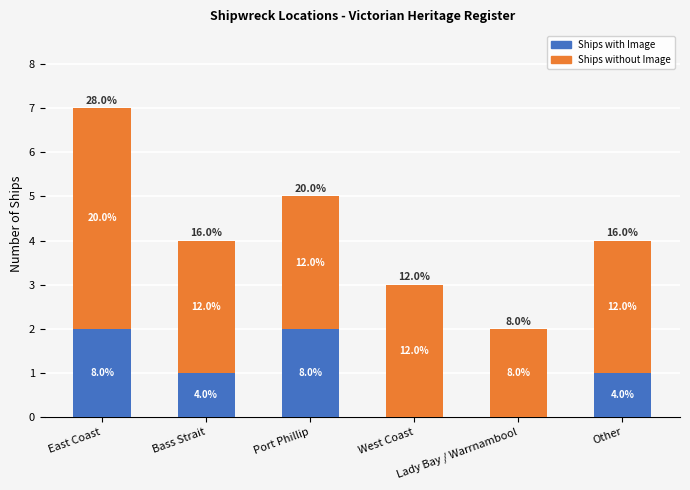

Does the chart contain stacked bars?

Yes